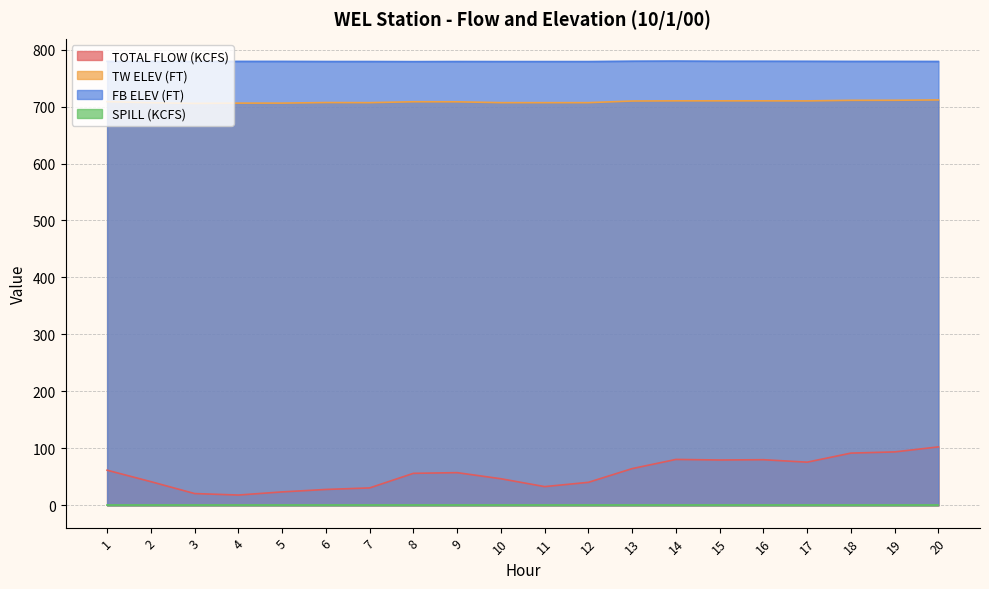

At which label does TW ELEV (FT) first exceed 708?

1